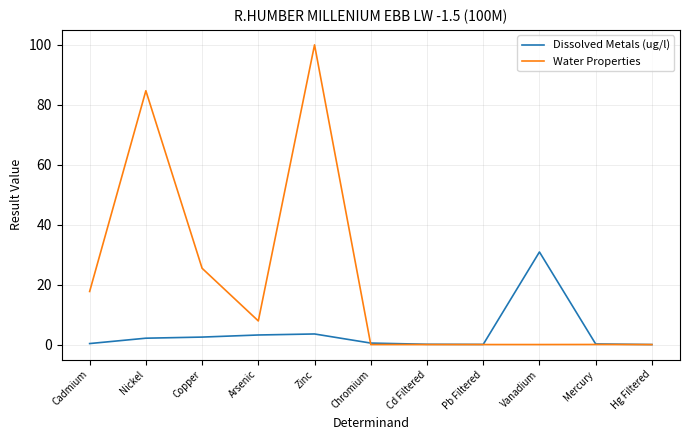

In Dissolved Metals (ug/l), how many points are lower than both neighbors (excluding endpoints)?

1